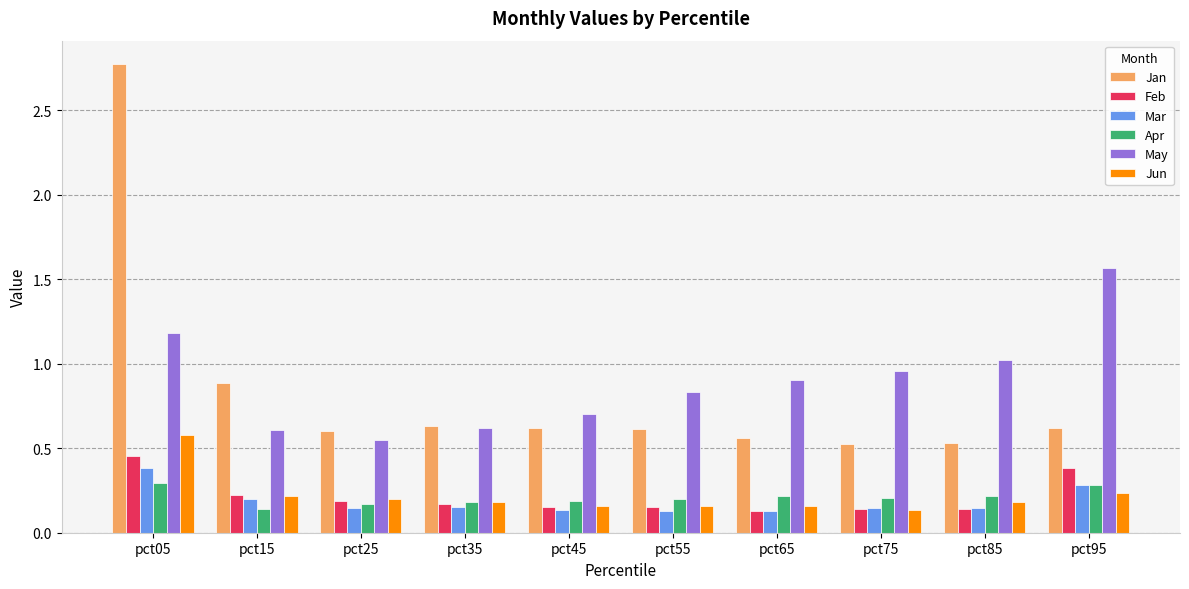

Which category has the highest value in the Jan series?

pct05